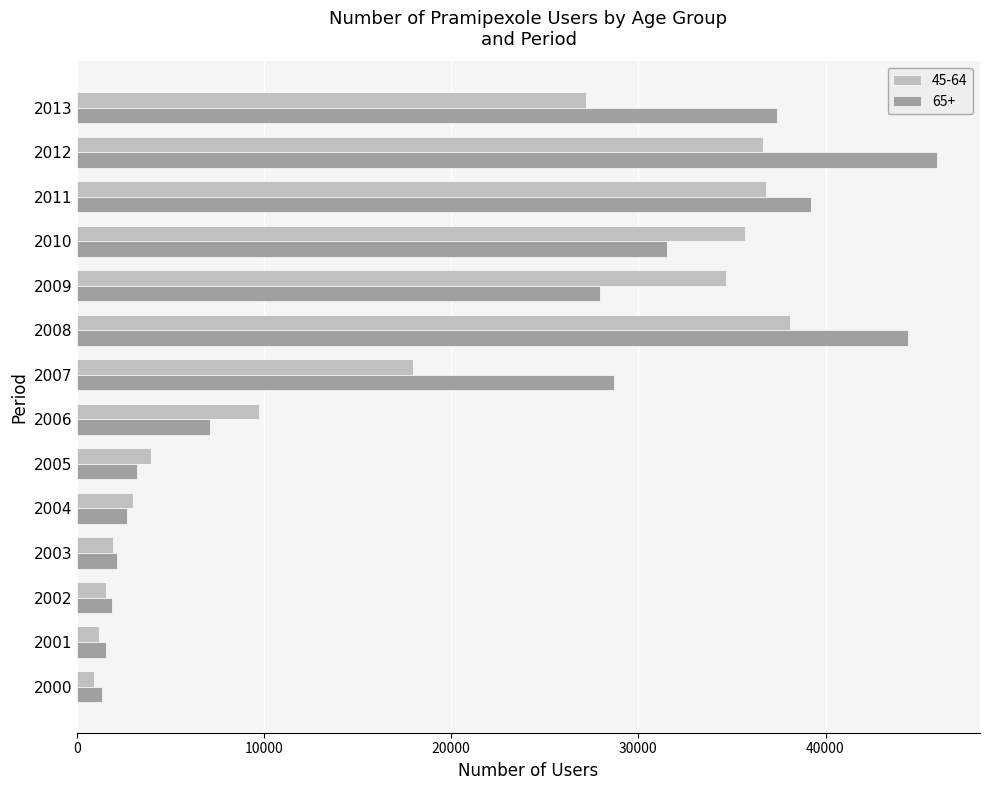

List the series in order of their overall mean, lowest first.

45-64, 65+